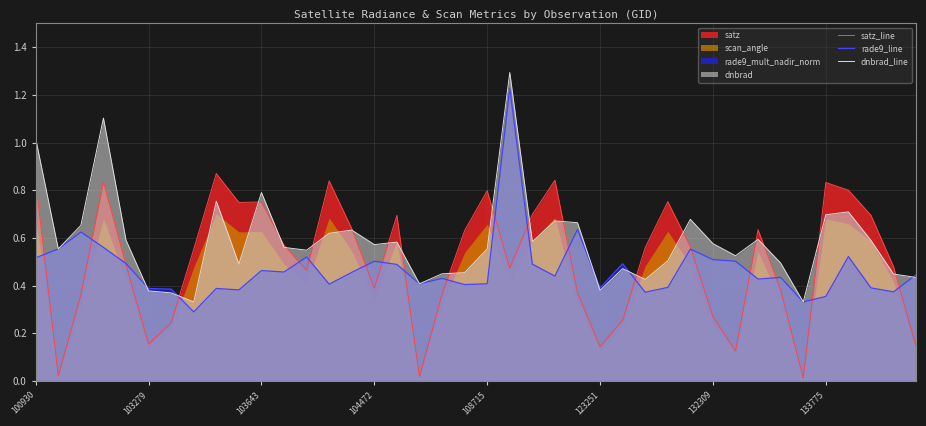

The rade9_line series shows 0.4 at 32. True or false?

True